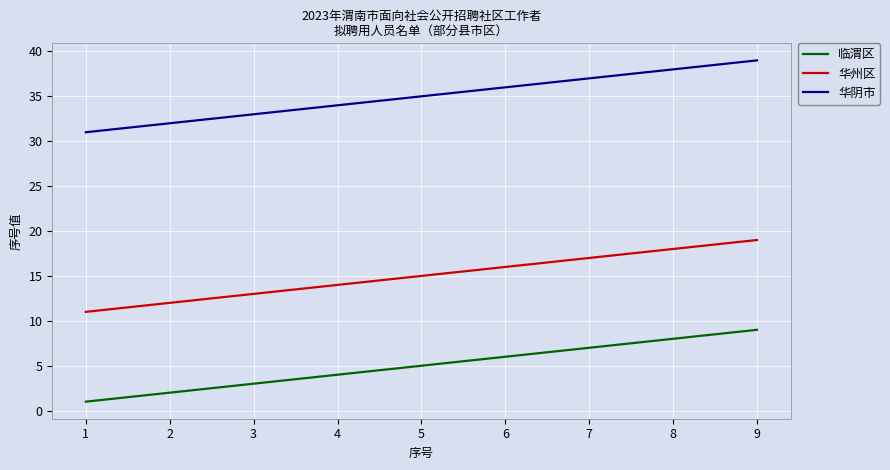

What is the greatest value displayed?

39